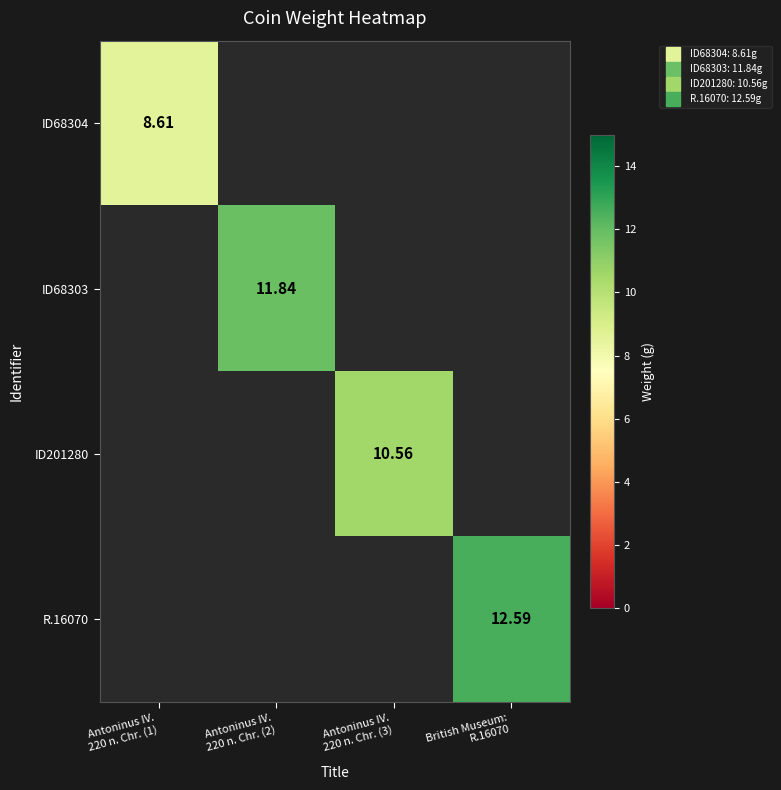

How many positive values does the ID68303 series have?

1